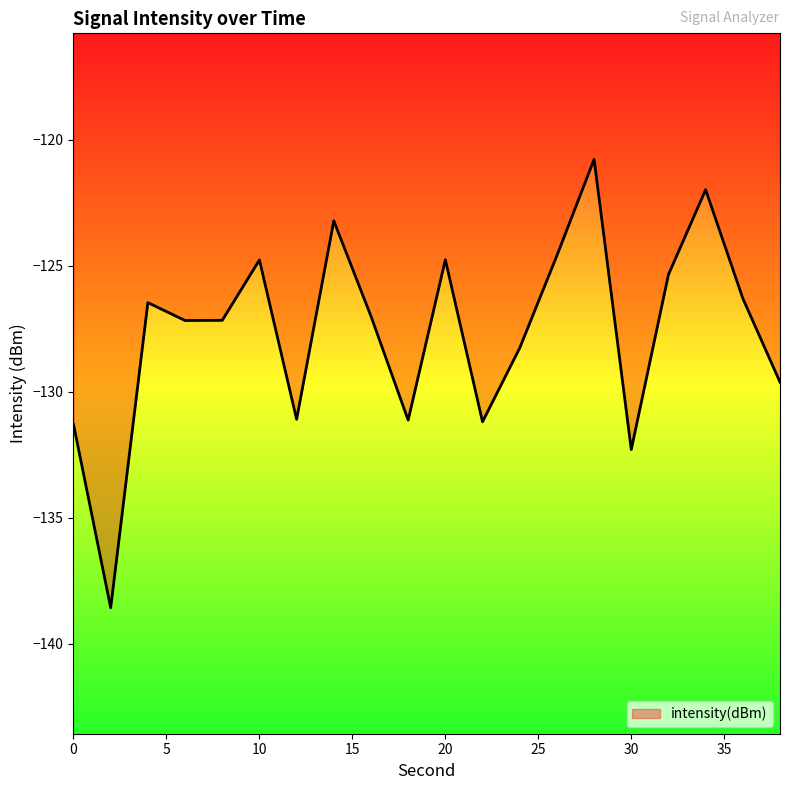

What is the maximum value shown in the chart?

-120.8